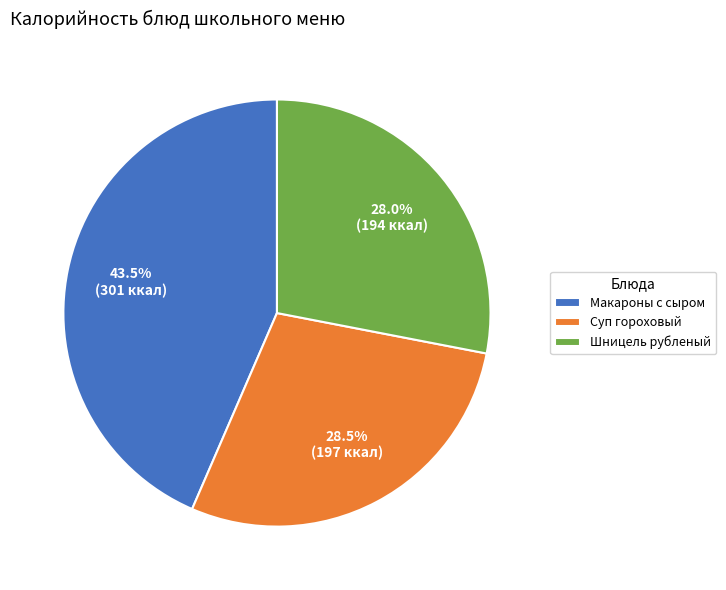

Which has a higher value, Макароны с сыром or Суп гороховый?

Макароны с сыром